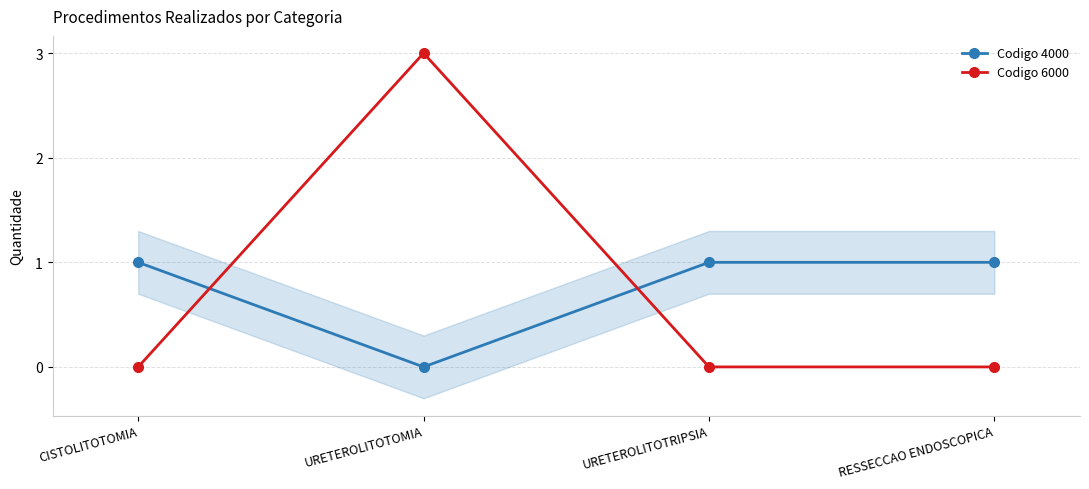

What is the label of the 4th point from the right?

CISTOLITOTOMIA